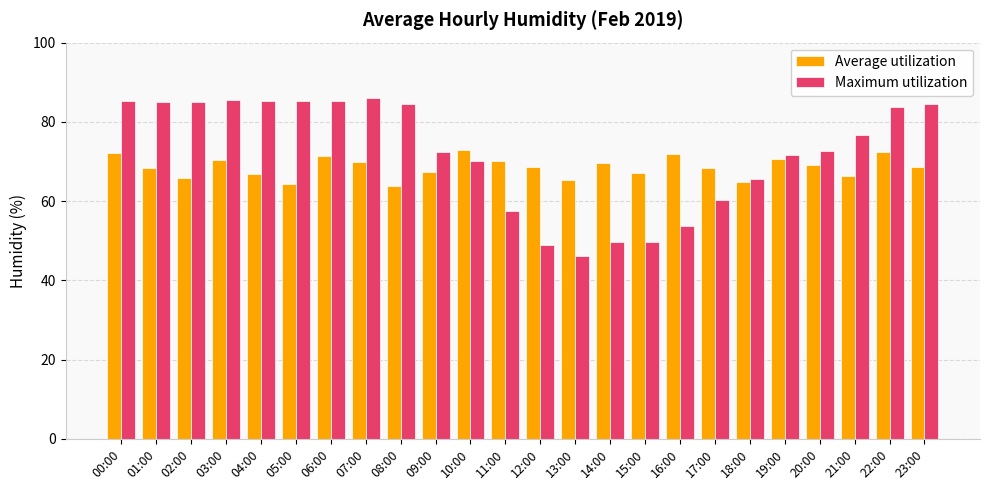

Which series has the largest total across all categories?

Maximum utilization